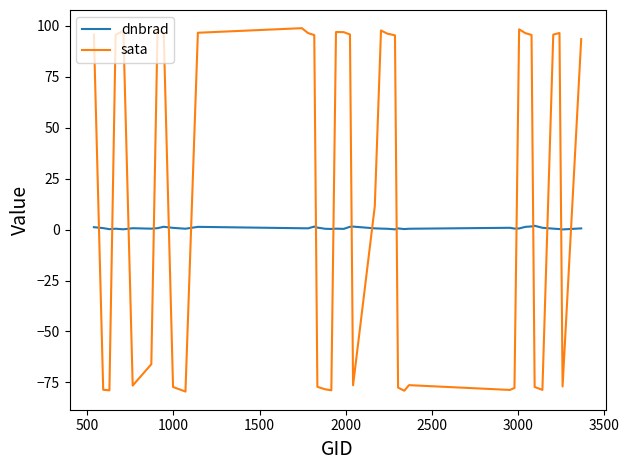

In sata, how many points are lower than both neighbors (excluding endpoints)?

9